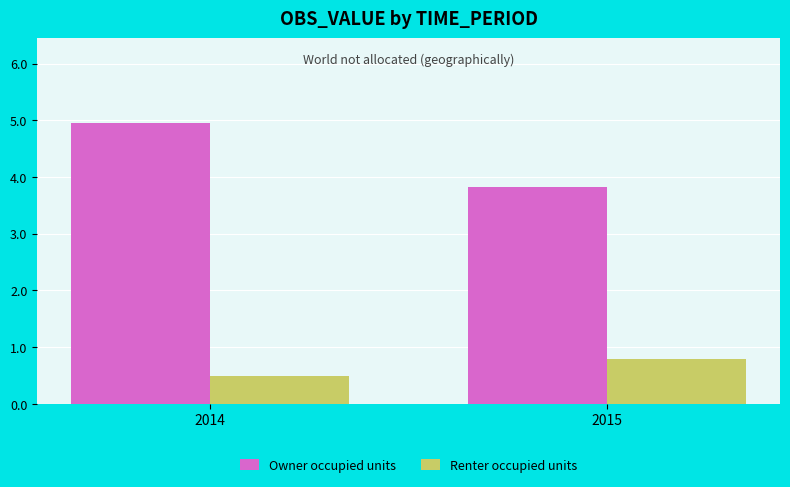

What is the spread (max minus min) of values at 2014?

4.5